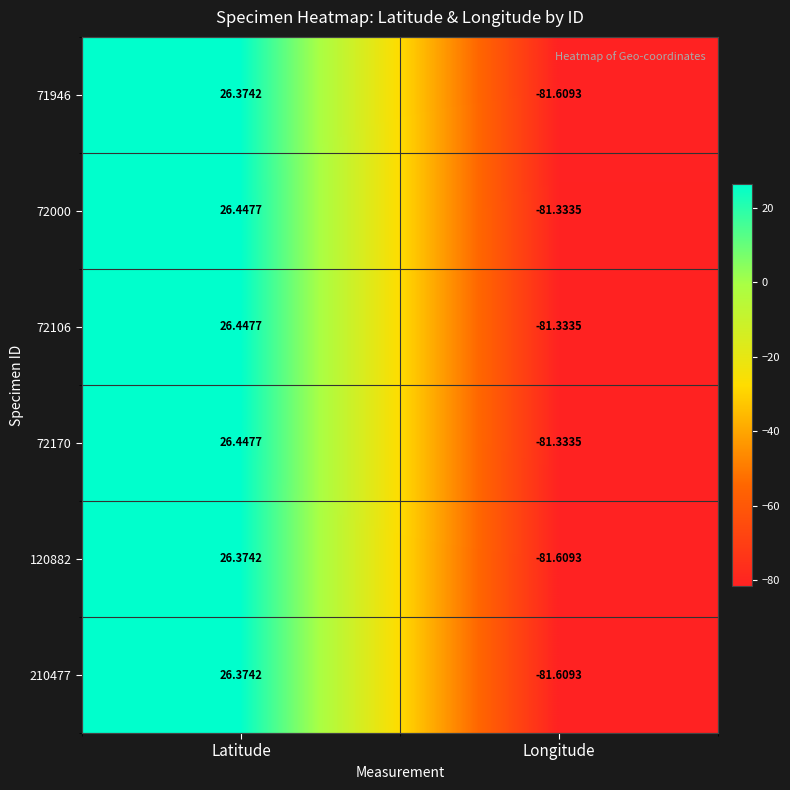

Which category has the lowest value across all series?

Longitude